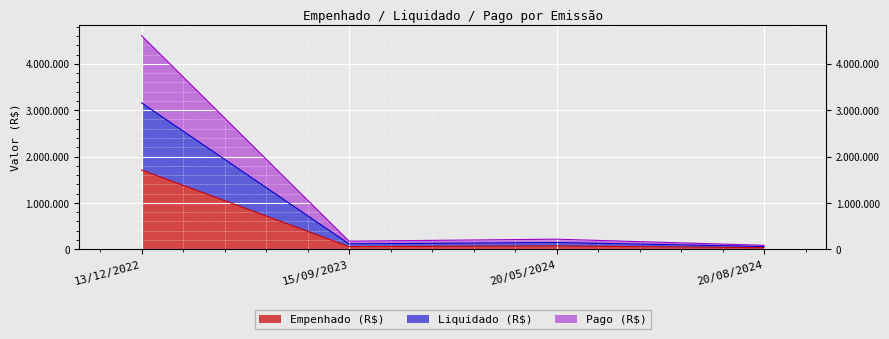

True or false: Pago (R$) has more than 1 points higher than both neighbors.

False